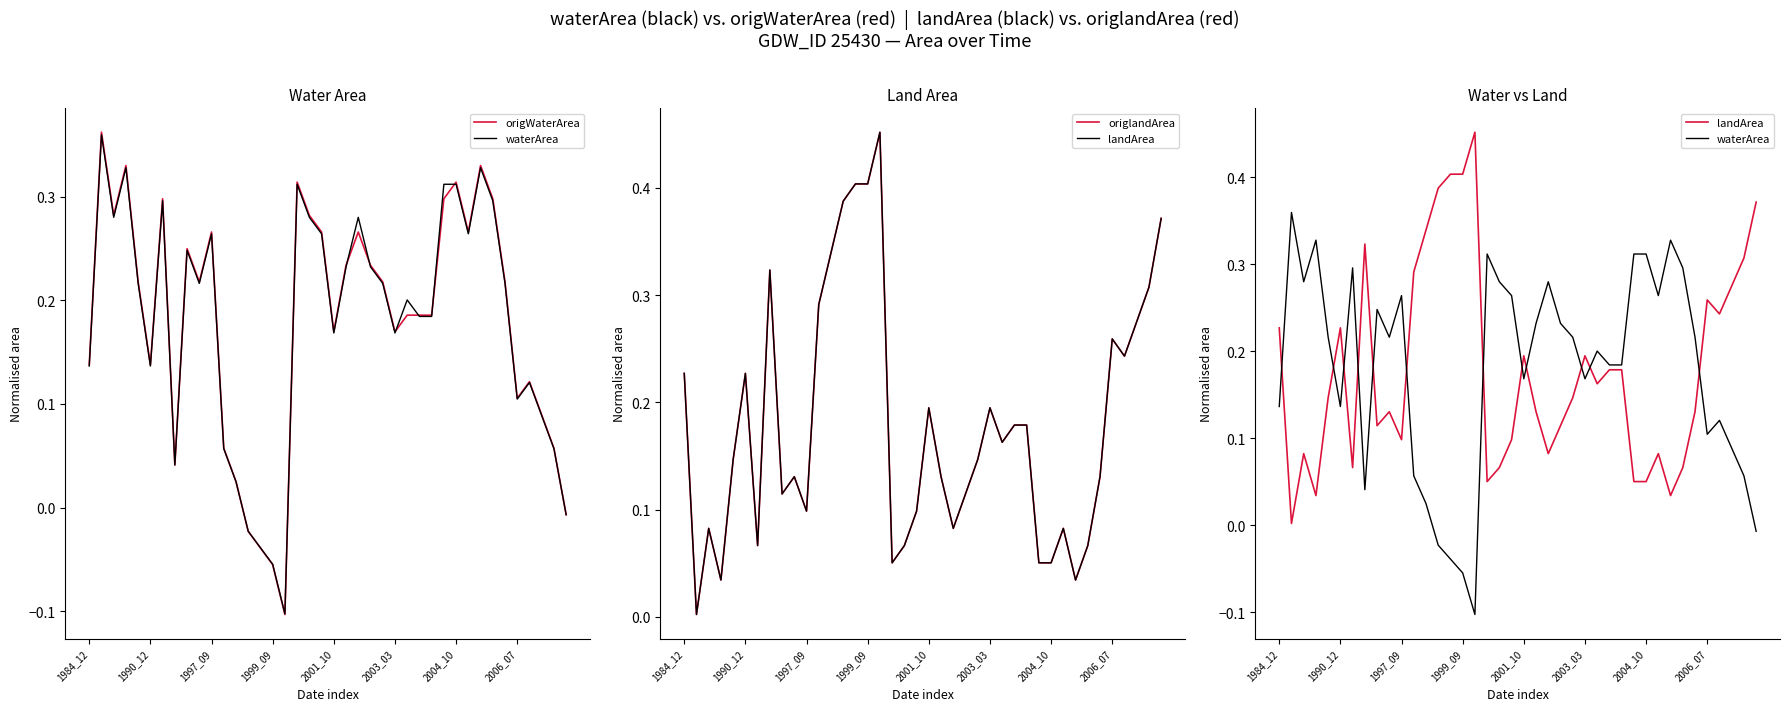

Reading left to right, extract all data points from this chart.

origWaterArea: 0.1	0.4	0.3	0.3	0.2	0.1	0.3	0.0	0.2	0.2	0.3	0.1	0.0	-0.0	-0.0	-0.1	-0.1	0.3	0.3	0.3	0.2	0.2	0.3	0.2	0.2	0.2	0.2	0.2	0.2	0.3	0.3	0.3	0.3	0.3	0.2	0.1	0.1	0.1	0.1	-0.0
waterArea: 0.1	0.4	0.3	0.3	0.2	0.1	0.3	0.0	0.2	0.2	0.3	0.1	0.0	-0.0	-0.0	-0.1	-0.1	0.3	0.3	0.3	0.2	0.2	0.3	0.2	0.2	0.2	0.2	0.2	0.2	0.3	0.3	0.3	0.3	0.3	0.2	0.1	0.1	0.1	0.1	-0.0
origlandArea: 0.2	0.0	0.1	0.0	0.1	0.2	0.1	0.3	0.1	0.1	0.1	0.3	0.3	0.4	0.4	0.4	0.5	0.1	0.1	0.1	0.2	0.1	0.1	0.1	0.1	0.2	0.2	0.2	0.2	0.1	0.1	0.1	0.0	0.1	0.1	0.3	0.2	0.3	0.3	0.4
landArea: 0.2	0.0	0.1	0.0	0.1	0.2	0.1	0.3	0.1	0.1	0.1	0.3	0.3	0.4	0.4	0.4	0.5	0.1	0.1	0.1	0.2	0.1	0.1	0.1	0.1	0.2	0.2	0.2	0.2	0.1	0.1	0.1	0.0	0.1	0.1	0.3	0.2	0.3	0.3	0.4